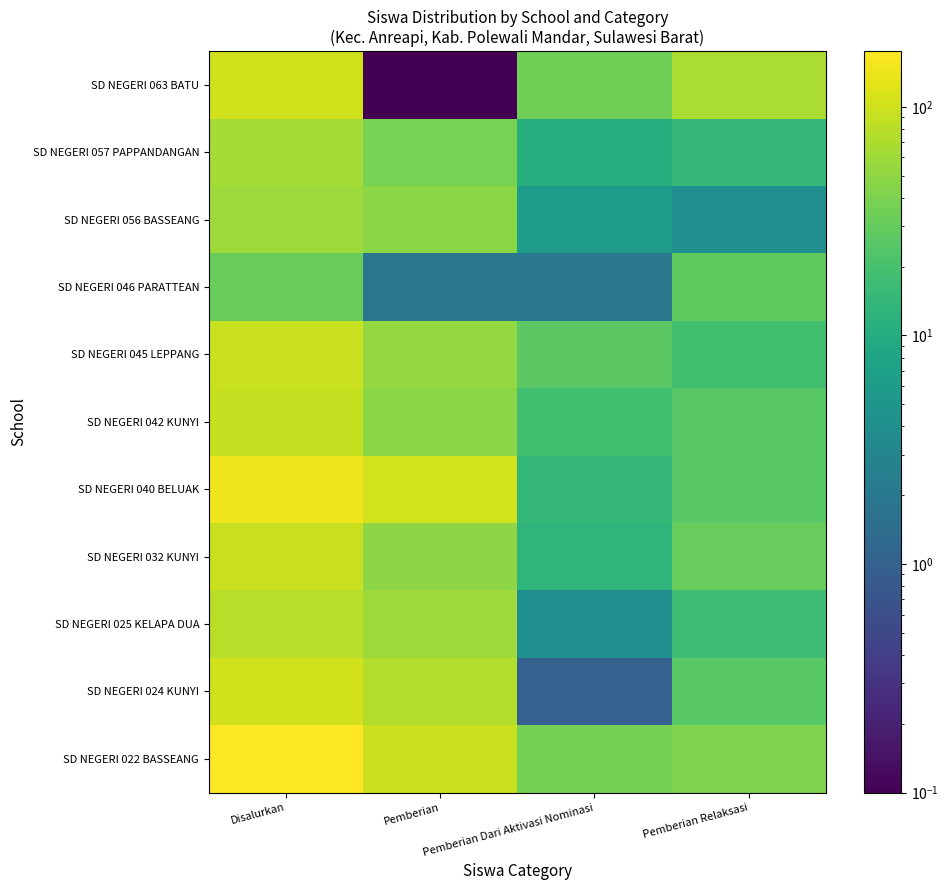

Which label corresponds to the smallest value in the chart?

Pemberian